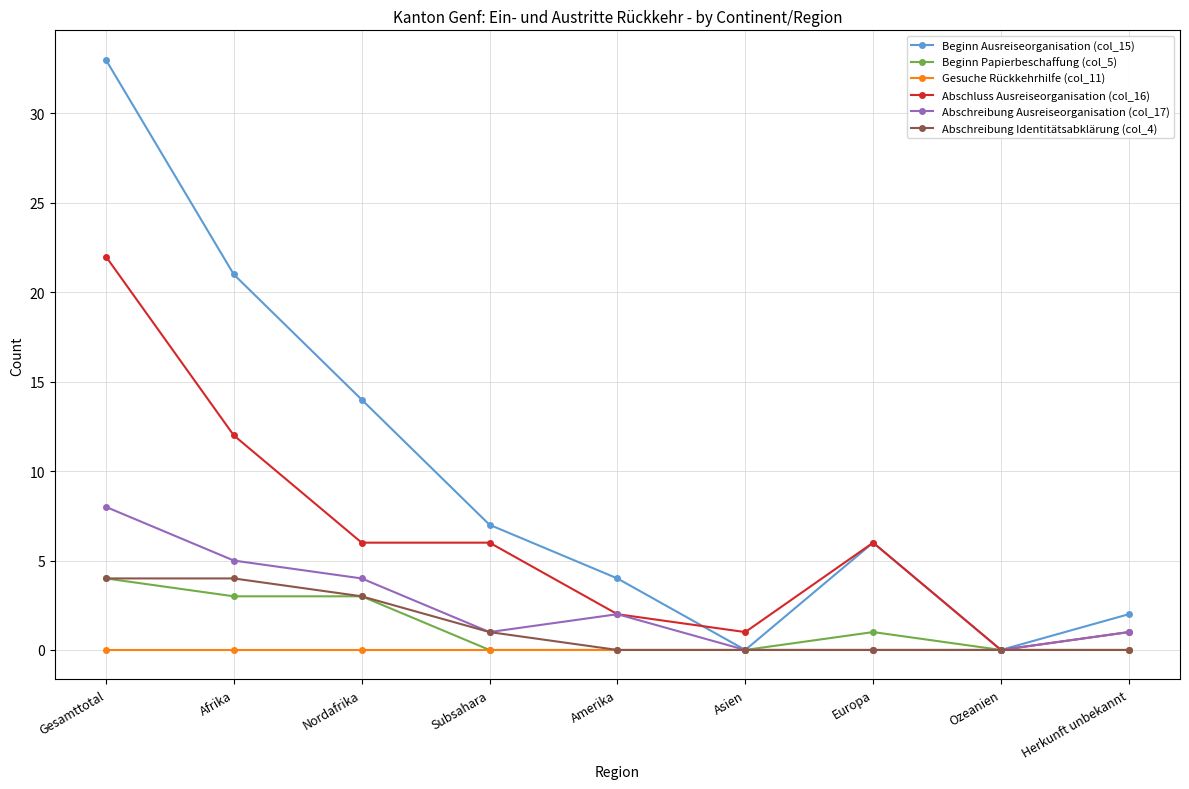

What are all the series names shown in the legend?

Beginn Ausreiseorganisation (col_15), Beginn Papierbeschaffung (col_5), Gesuche Rückkehrhilfe (col_11), Abschluss Ausreiseorganisation (col_16), Abschreibung Ausreiseorganisation (col_17), Abschreibung Identitätsabklärung (col_4)